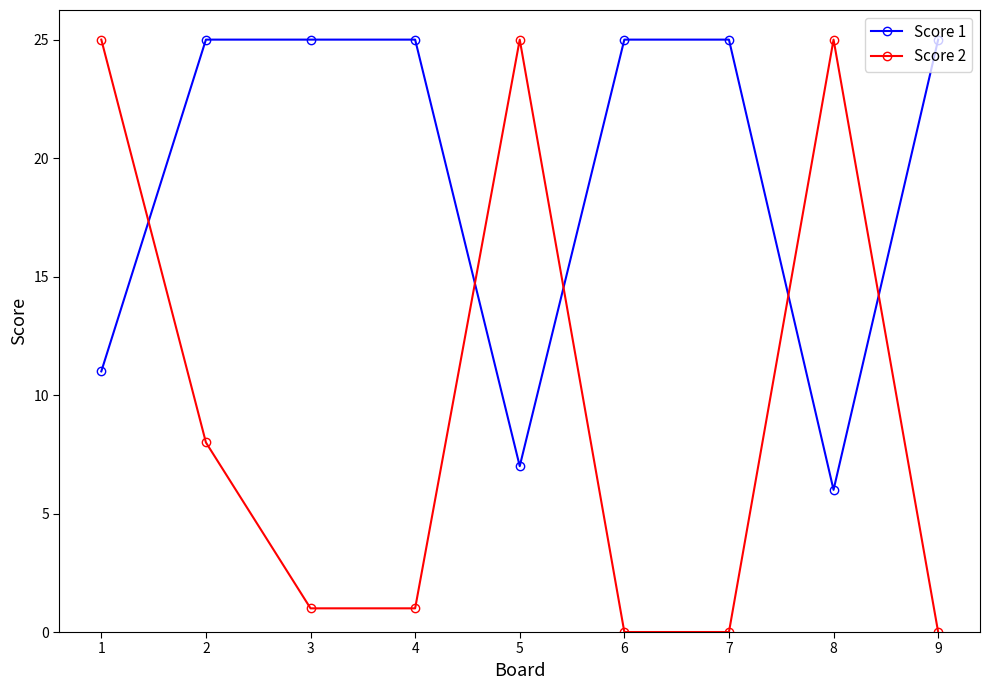

What is the lowest value of the Score 1 series?

6